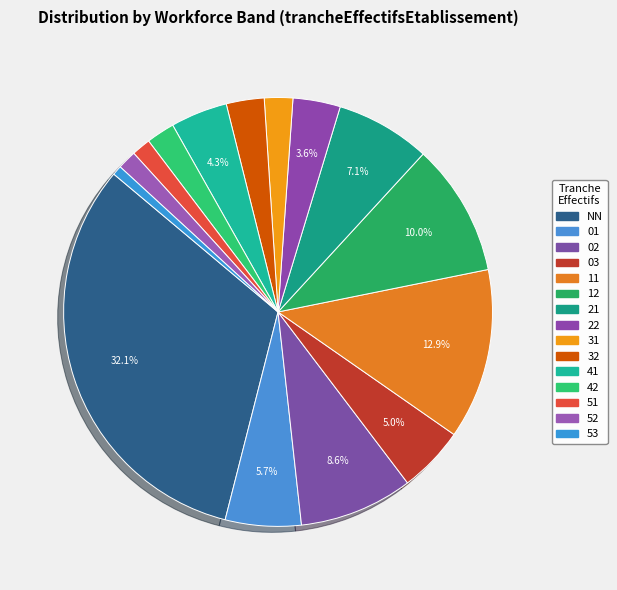

What is the ratio of the value at 42 to the value at 53?

3.0